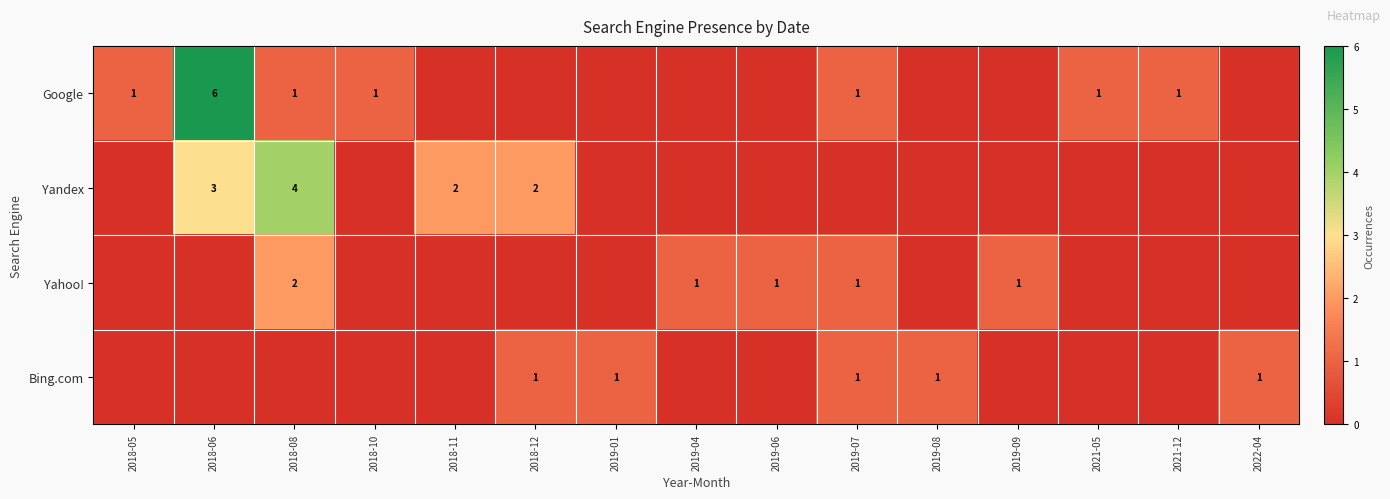

The value of Bing.com at 2019-07 is 2. True or false?

False